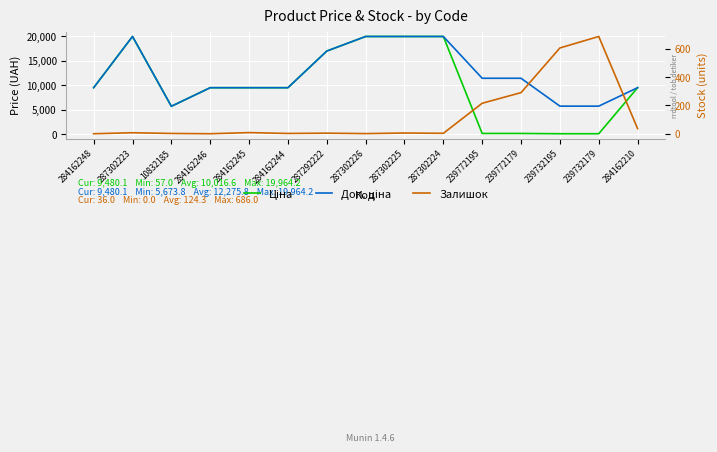

True or false: Доп. ціна has more than 0 points higher than both neighbors.

True